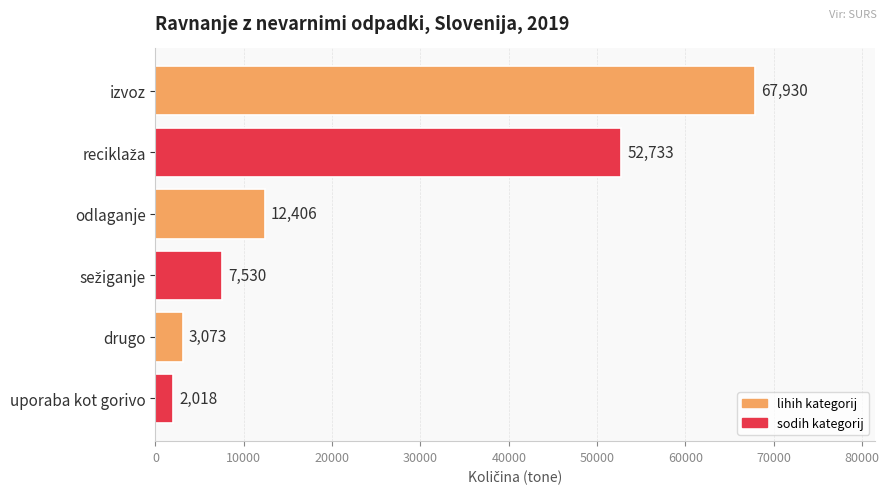

Which category has the lowest value across all series?

uporaba kot gorivo